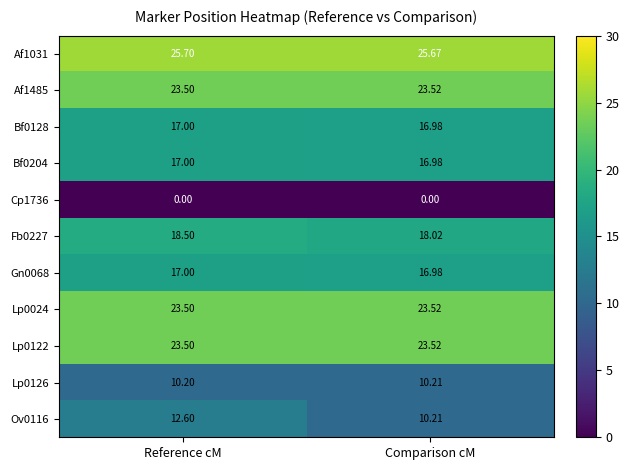

Which label corresponds to the largest value in the chart?

Reference cM